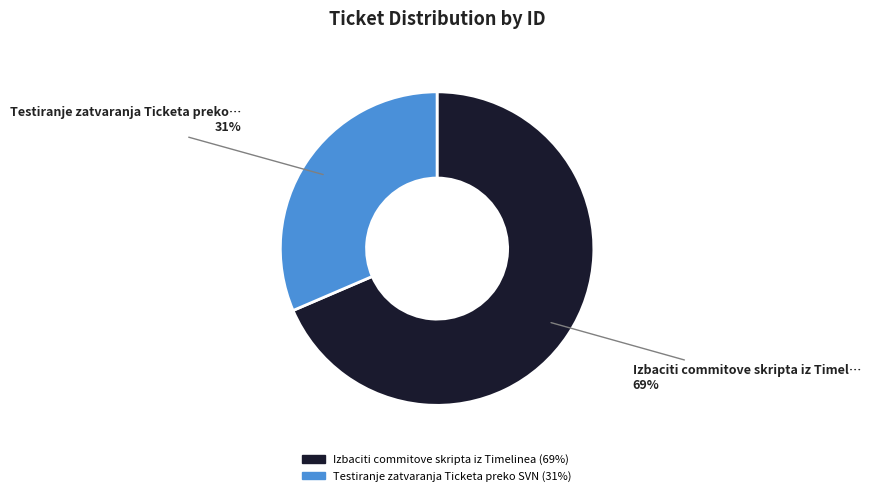

Is the sum of Testiranje zatvaranja Ticketa preko SVN and Izbaciti commitove skripta iz Timelinea greater than half?

Yes